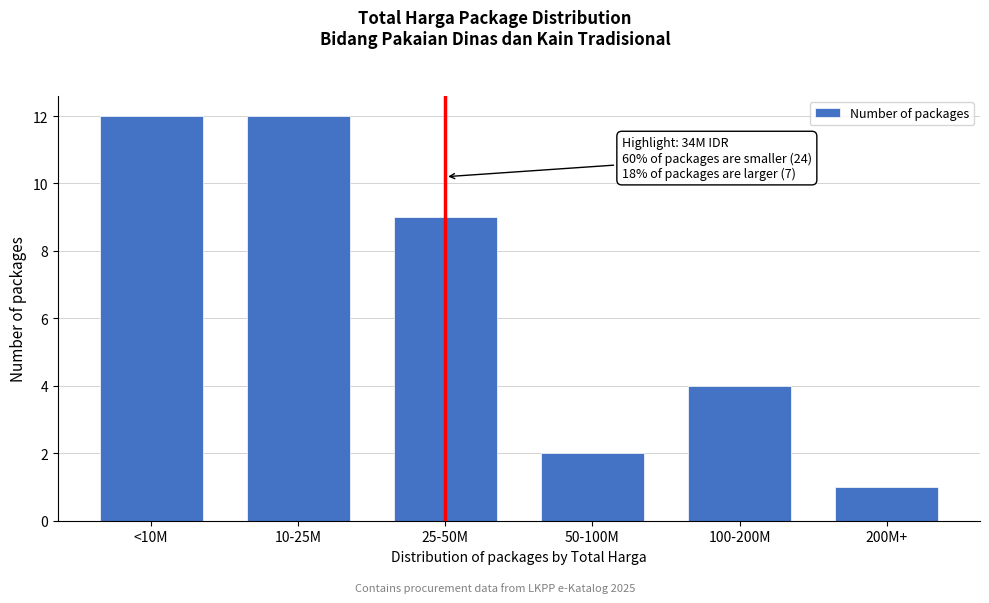

Reading left to right, transcribe all the data shown in this chart.

12	12	9	2	4	1